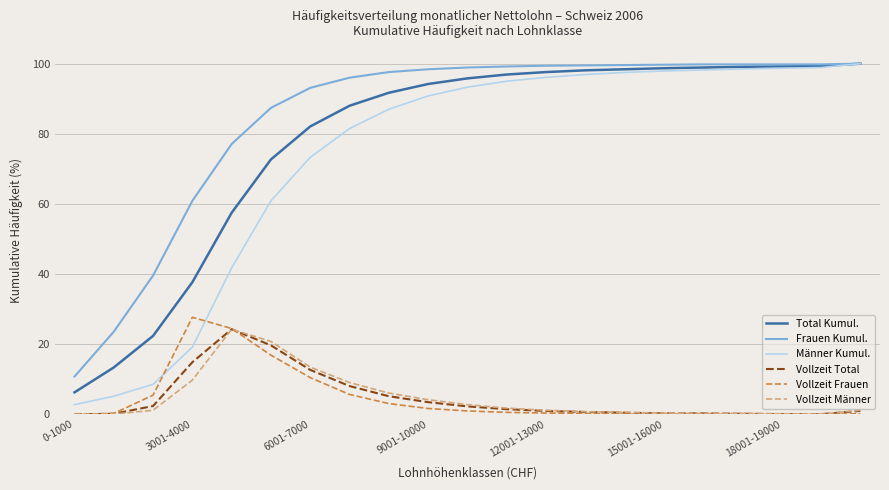

Does the chart display data point markers on the line(s)?

No